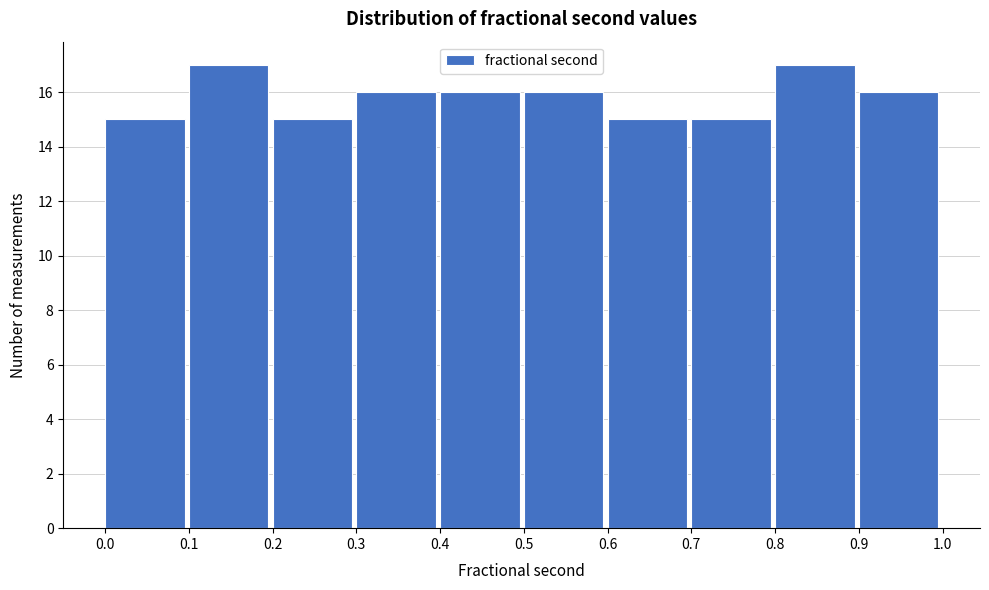

Reading left to right, transcribe this chart: for each bar, give the range it covers on the x-axis and its height. The values are not printed on the chart, so give them approximately, as read against the axis.

0.0 to 0.1: 15
0.1 to 0.2: 17
0.2 to 0.3: 15
0.3 to 0.4: 16
0.4 to 0.5: 16
0.5 to 0.6: 16
0.6 to 0.7: 15
0.7 to 0.8: 15
0.8 to 0.9: 17
0.9 to 1.0: 16